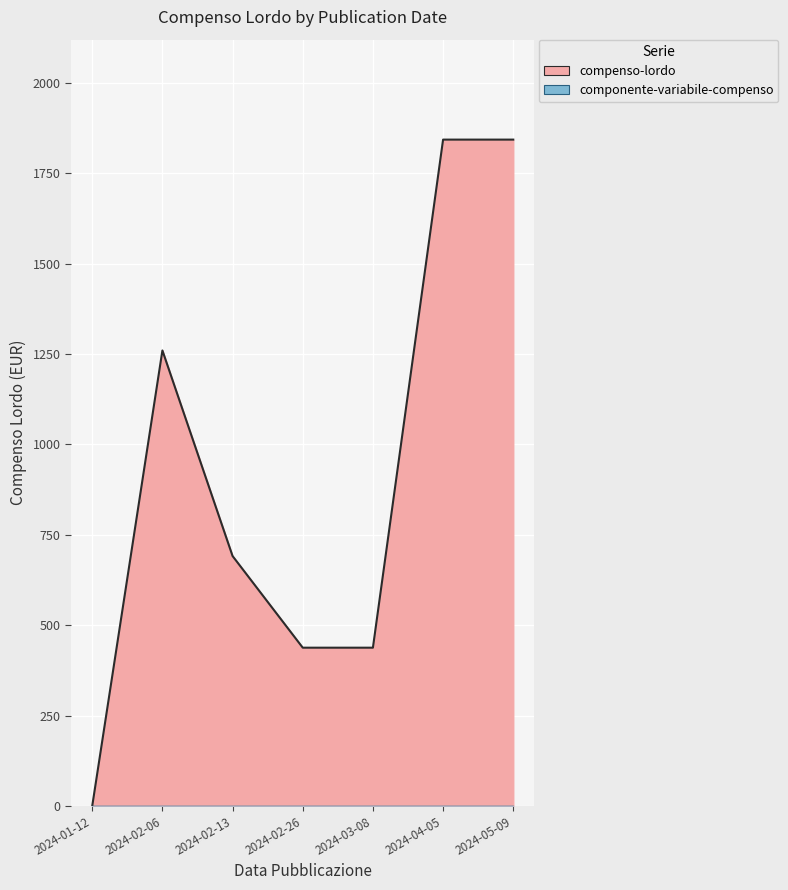

List the labels in order of value, smallest first.

2024-01-12, 2024-02-26, 2024-03-08, 2024-02-13, 2024-02-06, 2024-04-05, 2024-05-09